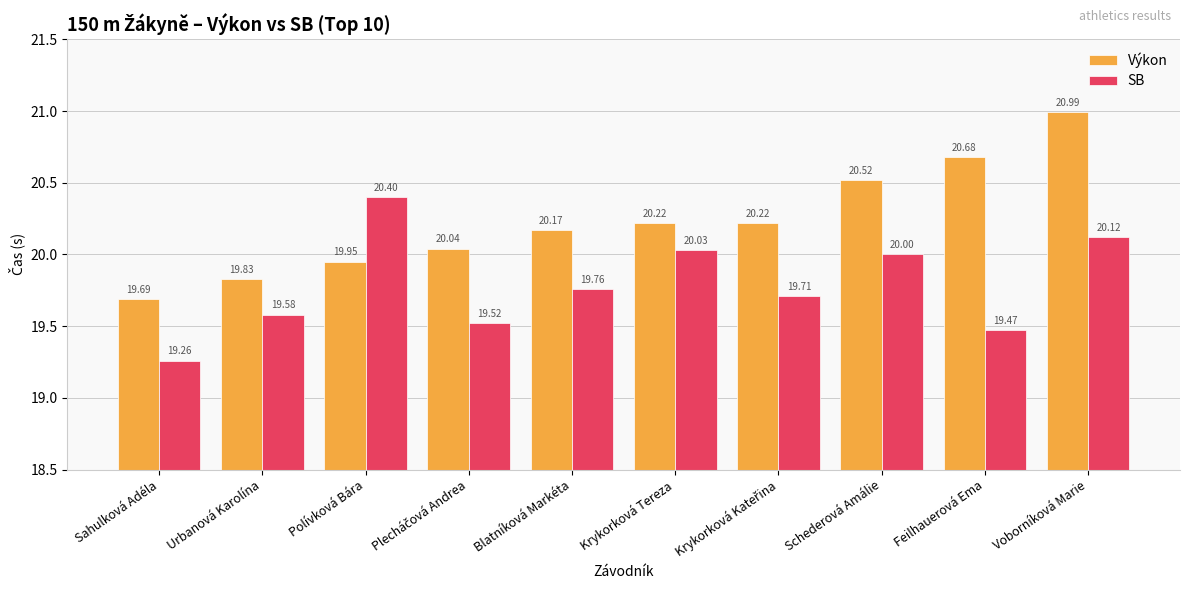

What is the smallest value displayed?

19.3